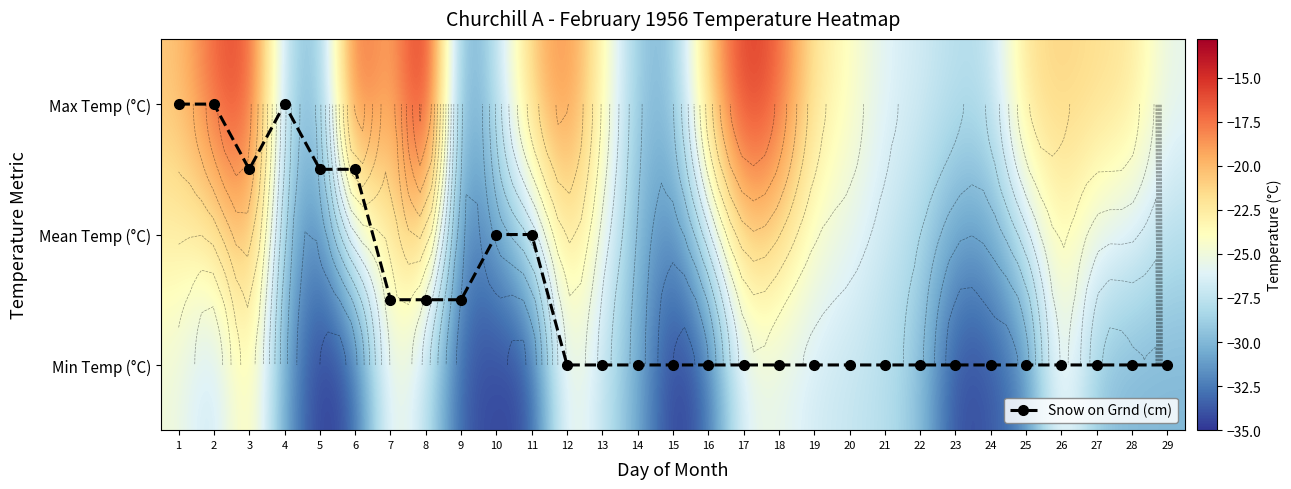

What is the difference between the second highest and minimum values in the Max Temp (°C) series?

16.7